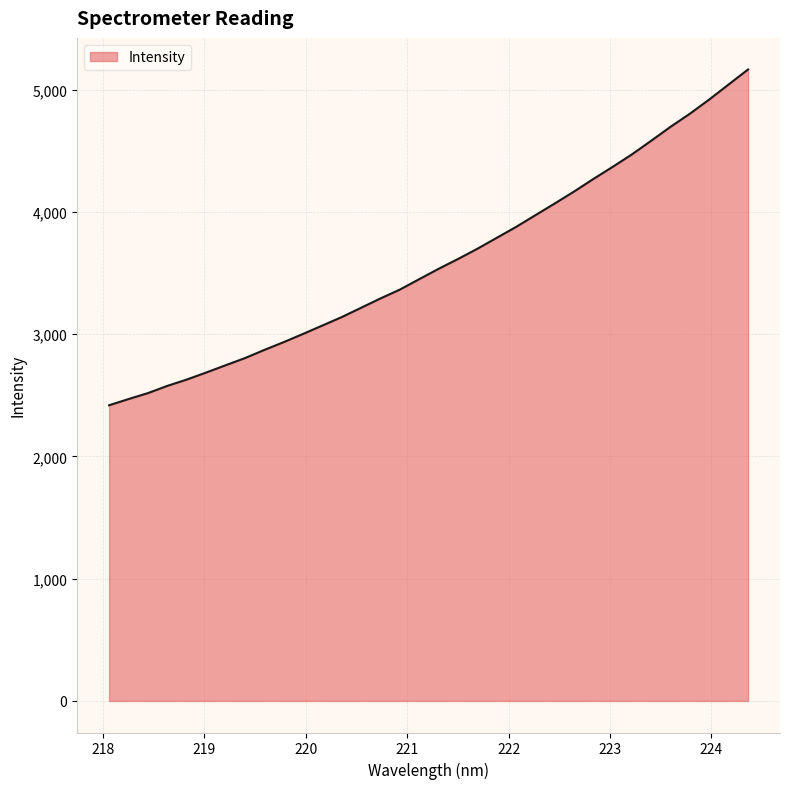

What is the minimum value shown in the chart?

2418.0